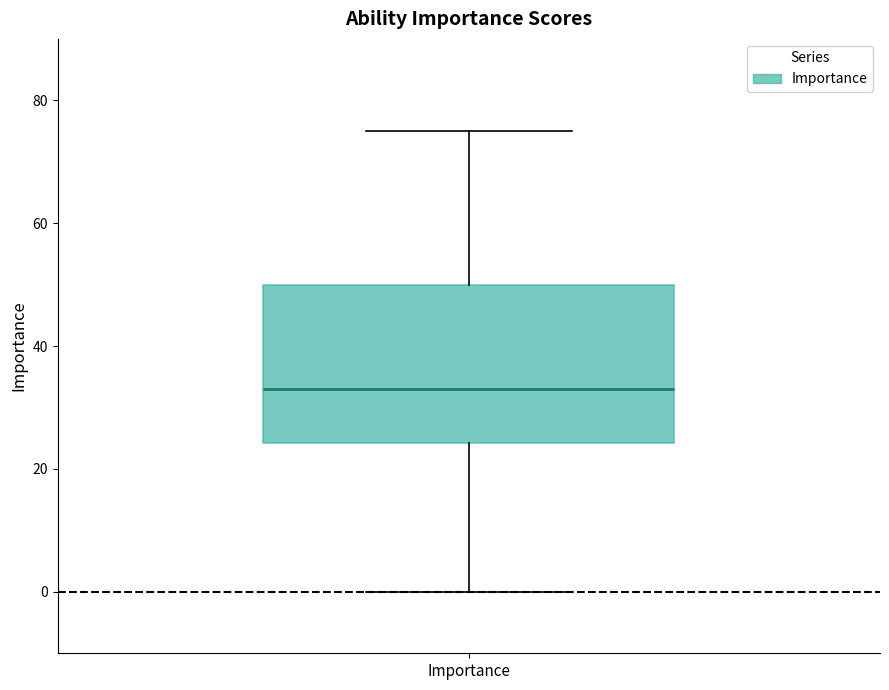

Where is the lower edge of the box for Importance on the y-axis? The values are not printed on the chart, so give them approximately, as read against the axis.

24